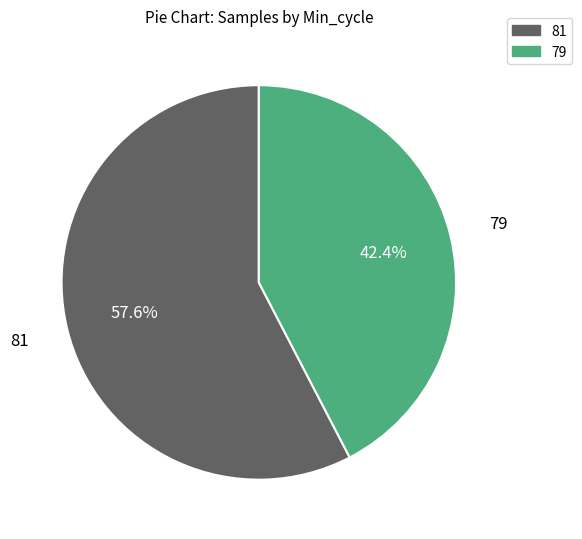

To the nearest percent, what is the average slice percentage?

50%